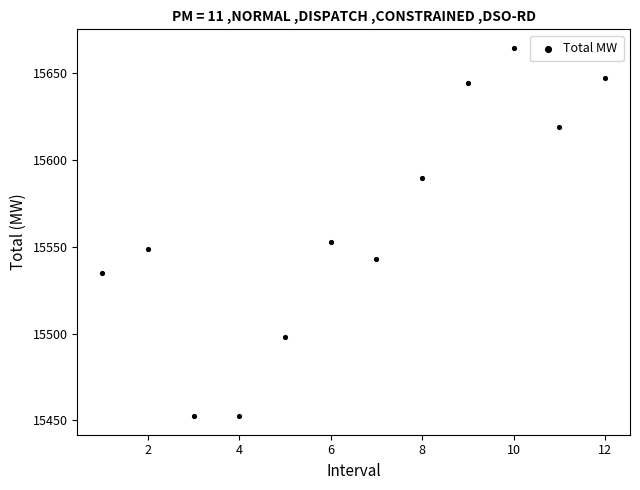

What Y value in the scatter plot is closest to 15558?

15552.8